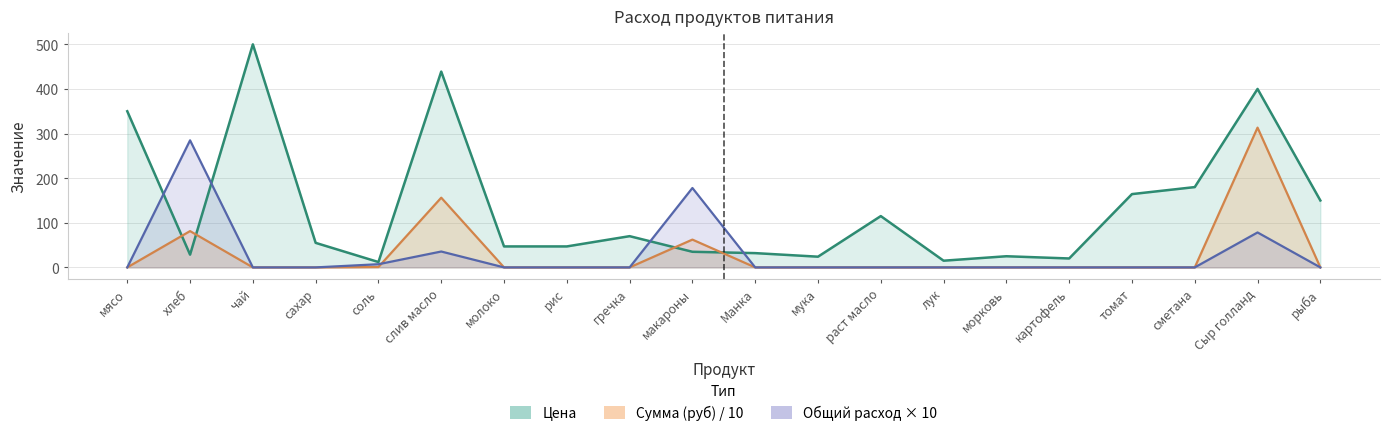

How many values in the Цена series are below 55?

10